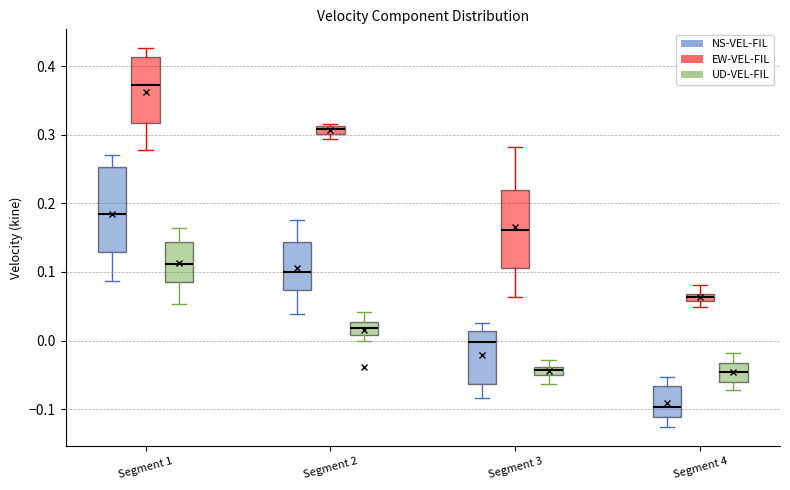

Which box's median line is the lowest?

Segment 4 (NS-VEL-FIL)